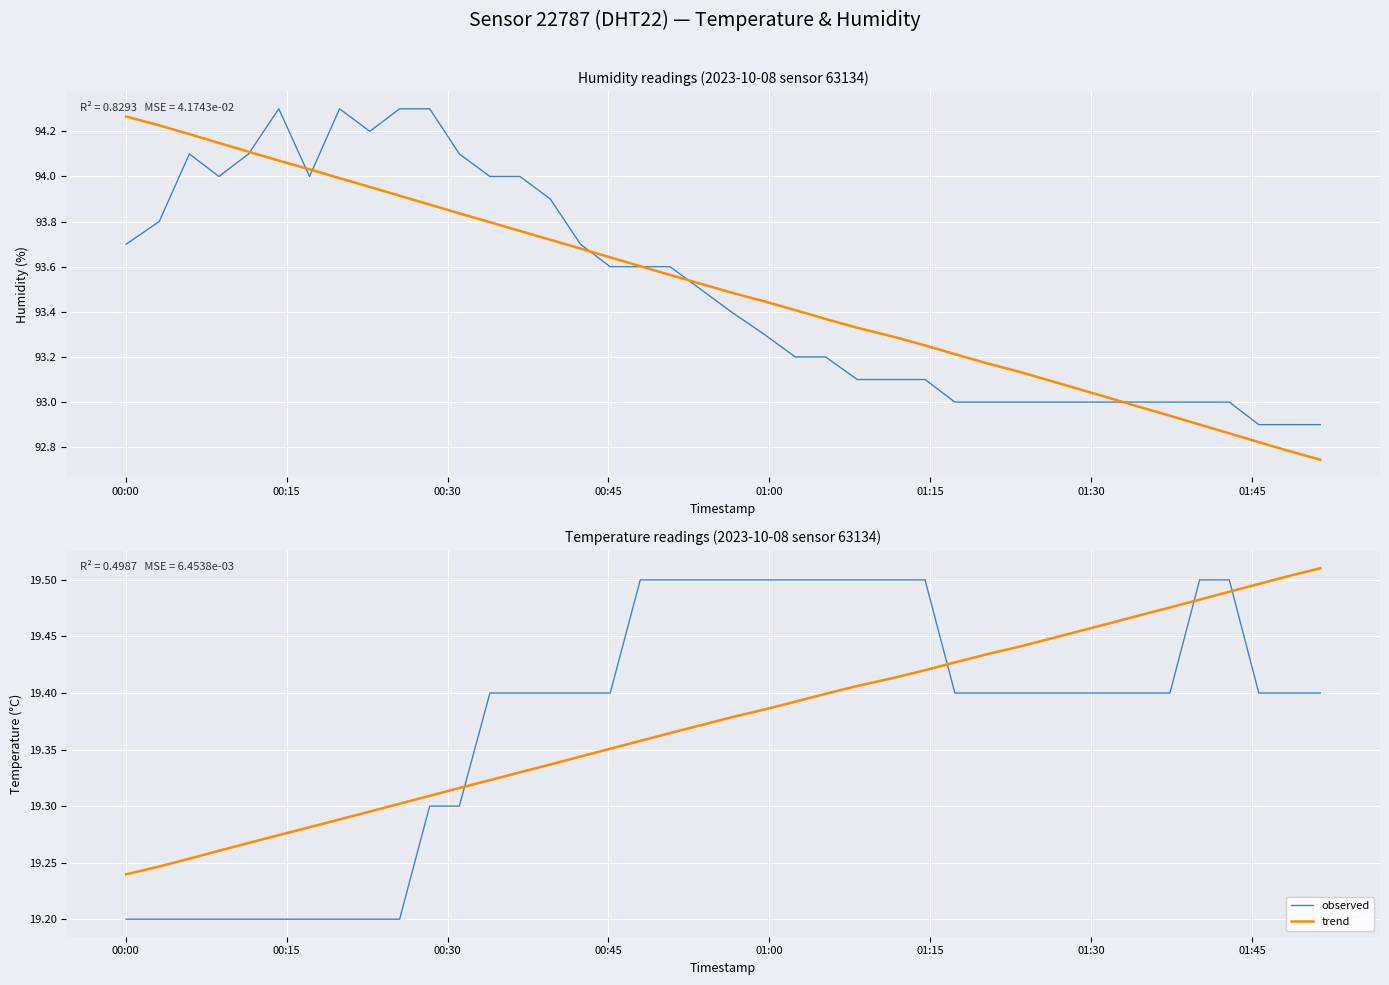

Is the value of trend at 00:45 greater than the value of observed at 8?

Yes